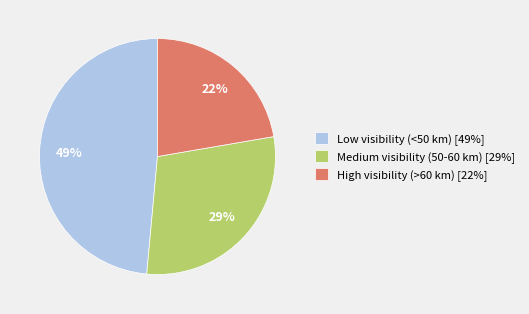

To the nearest percent, what is the combined percentage of Medium visibility (50-60 km) [29%] and Low visibility (<50 km) [49%]?

78%